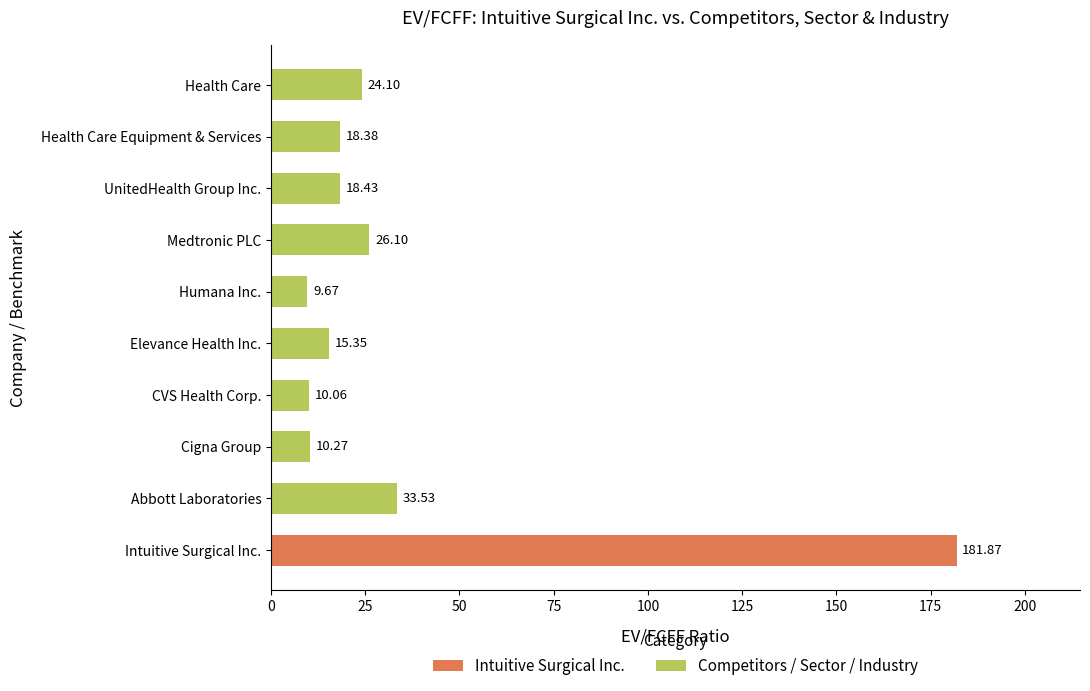

Are the bars horizontal?

Yes